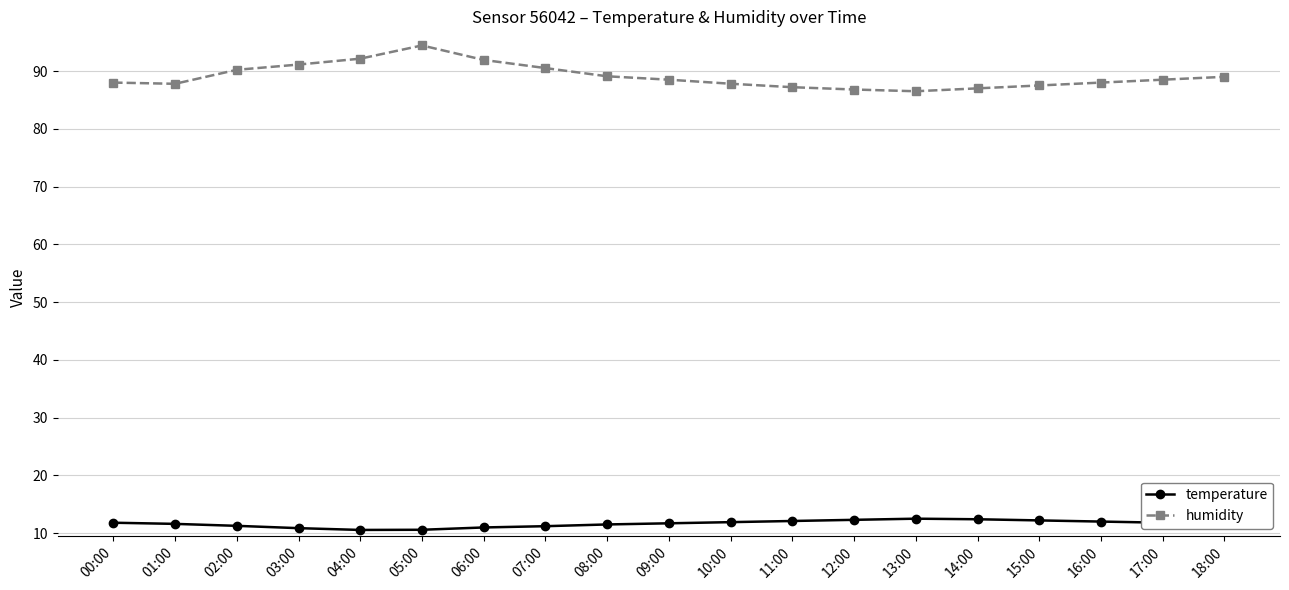

Is the value of humidity at 06:00 greater than the value of temperature at 12:00?

Yes